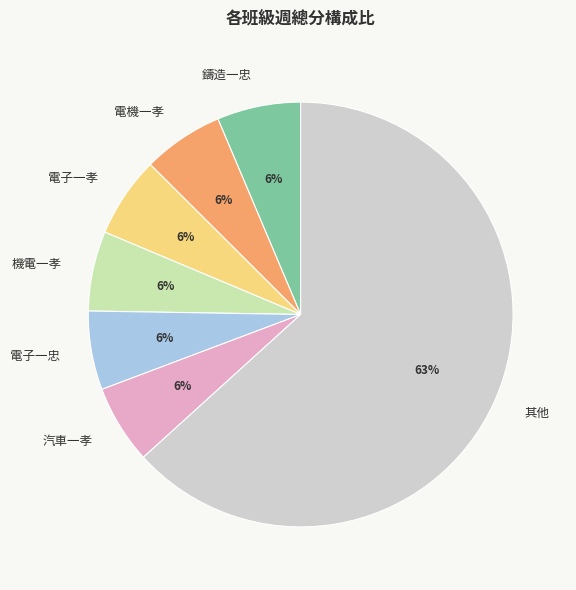

To the nearest percent, what percentage of the pie is 汽車一孝?

6%